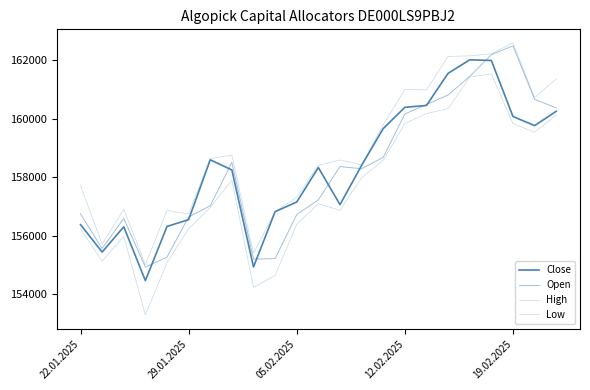

Where does the Open series first go above 158291?

7